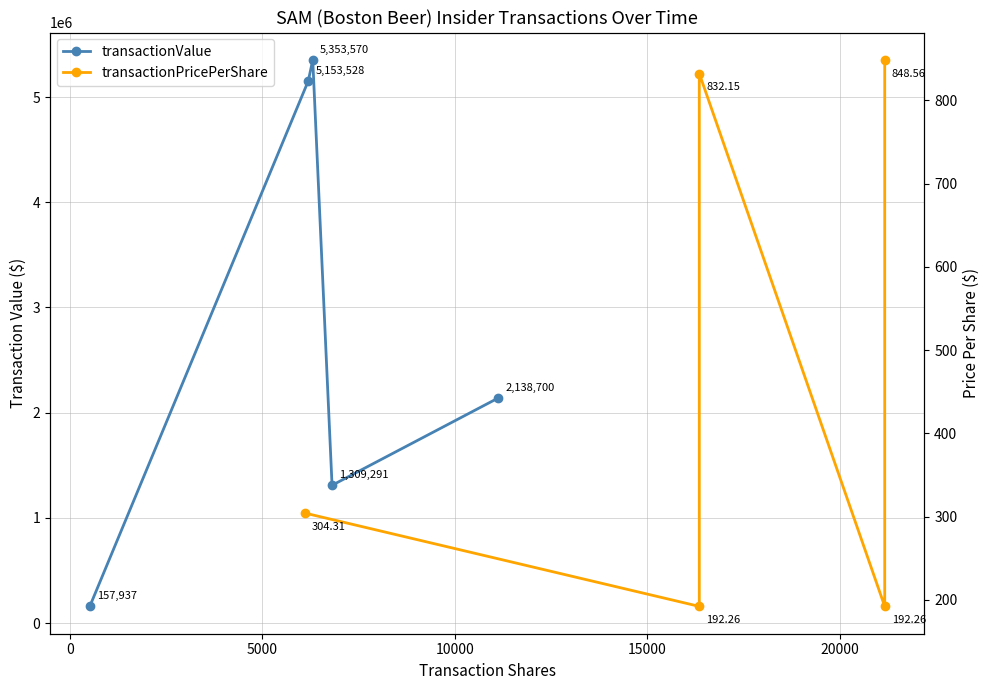

What is the minimum value for transactionValue?

157937.0